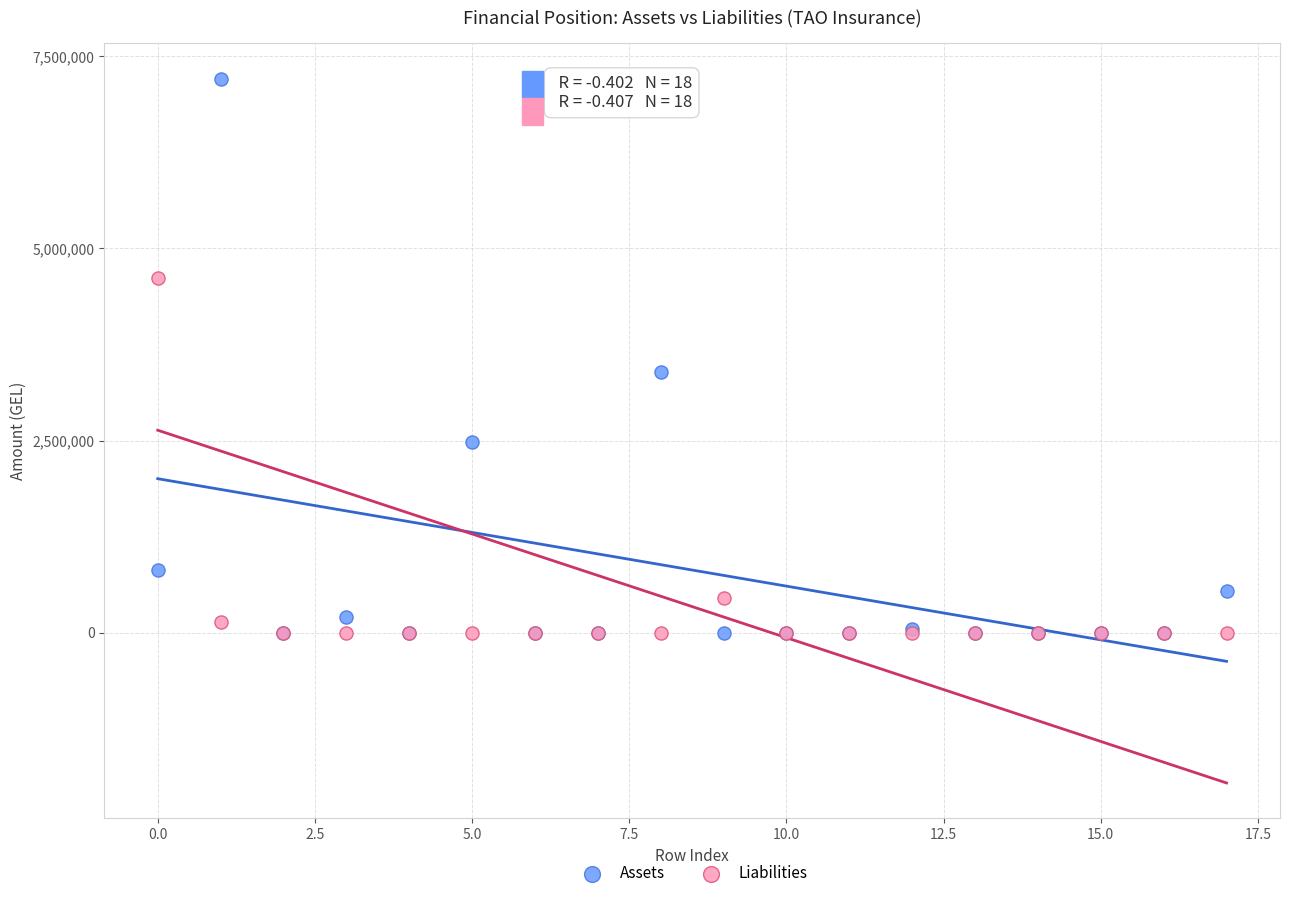

In the Assets series, what Y value is closest to 3603264?

3391500.0